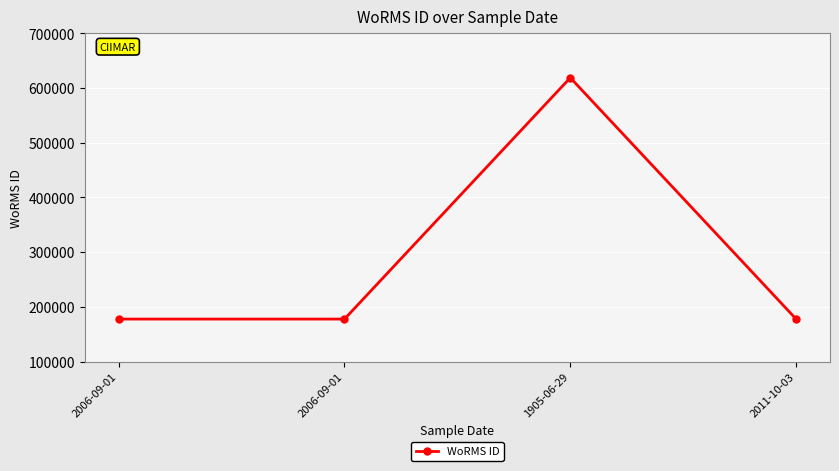

Count the number of values greater than 177595.

1